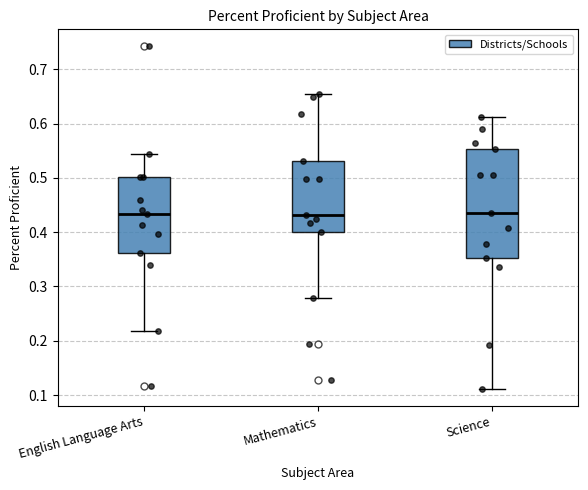

Where does the upper whisker of the box for English Language Arts end on the y-axis? The values are not printed on the chart, so give them approximately, as read against the axis.

0.54